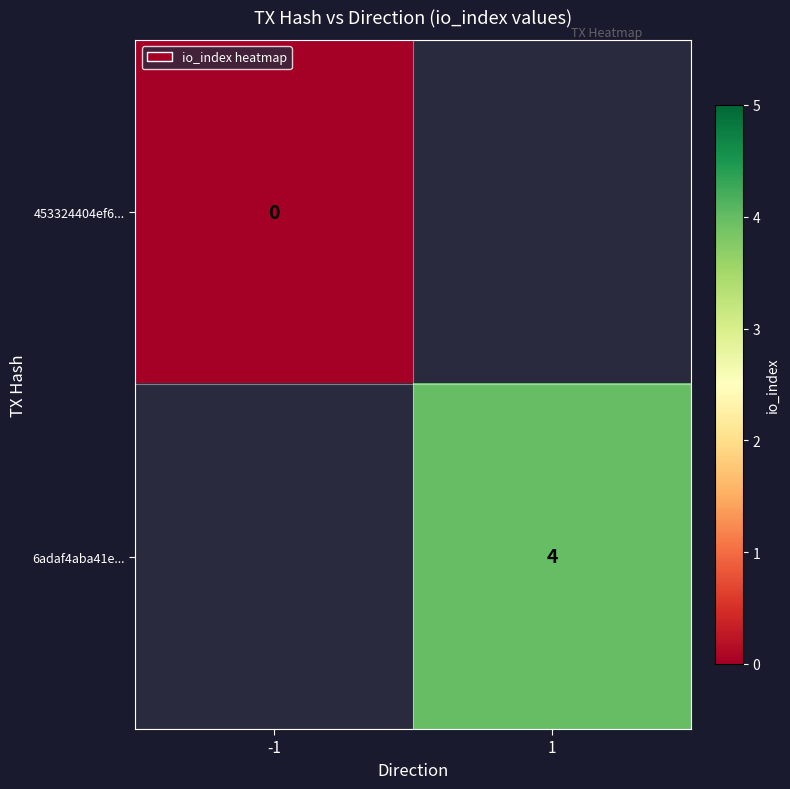

Is it true that 6adaf4aba41e... equals 4 at 1?

True